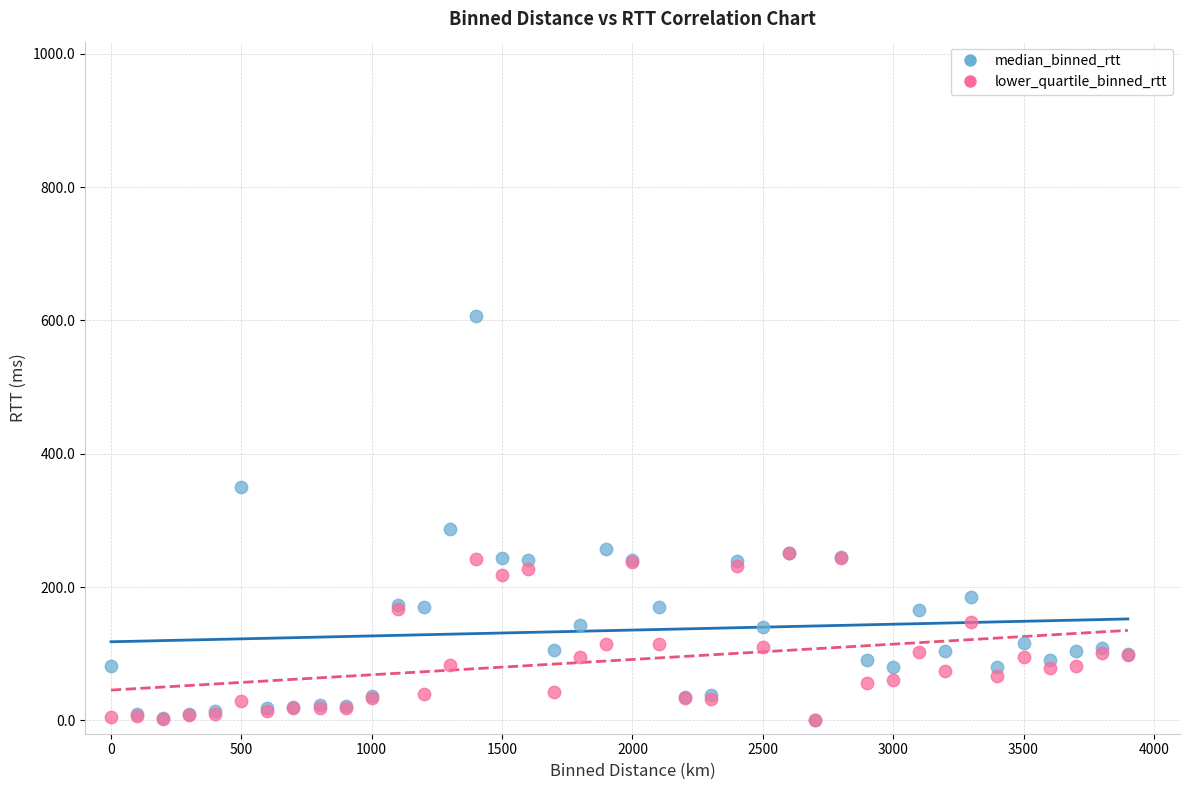

What are all the series names shown in the legend?

median_binned_rtt, lower_quartile_binned_rtt